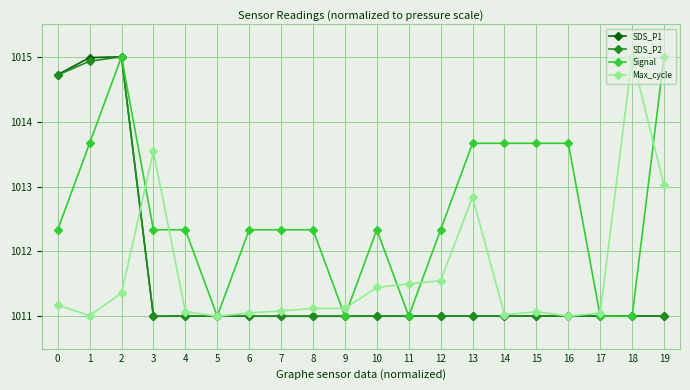

What is the value of the Max_cycle point at the 8th from the left?

1011.1